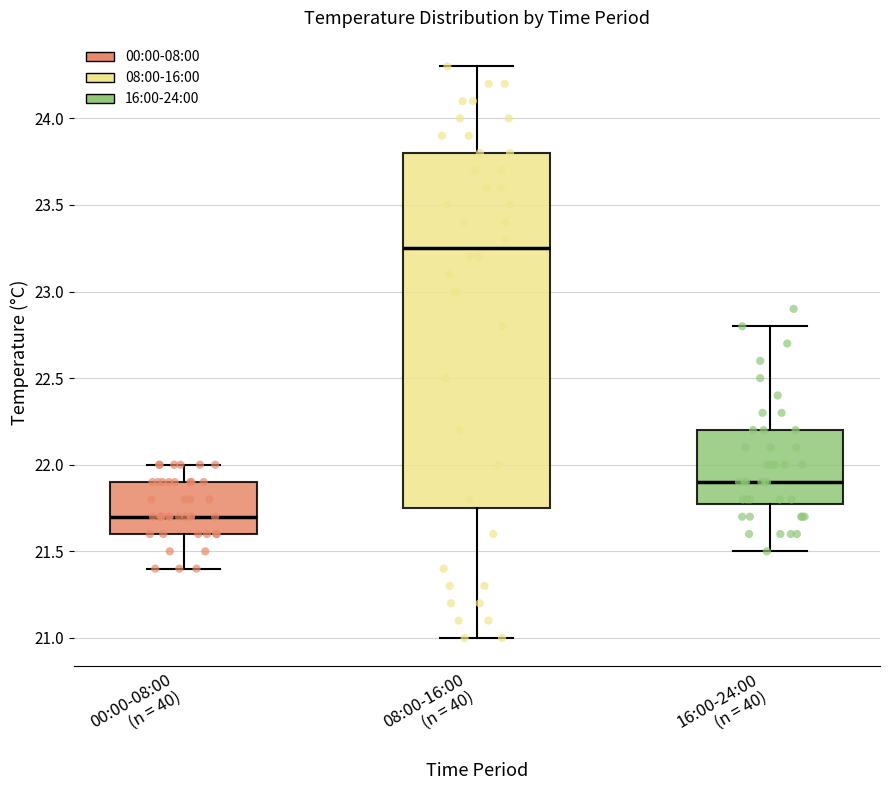

Comparing the boxes themselves (not the whiskers), which one is the tallest?

08:00-16:00 (n = 40)